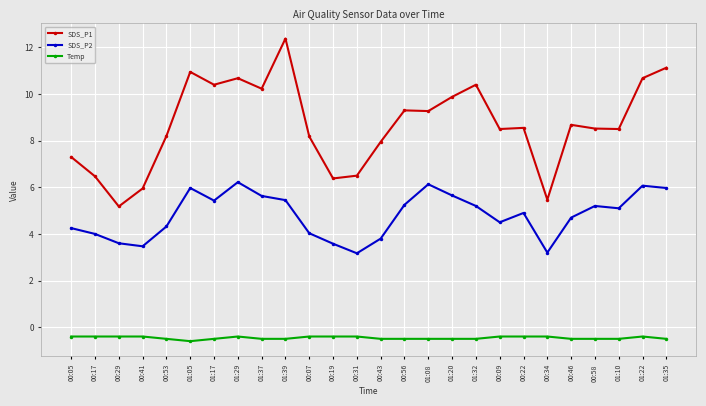

True or false: SDS_P1 has a value of 11.1 at 01:35.

True